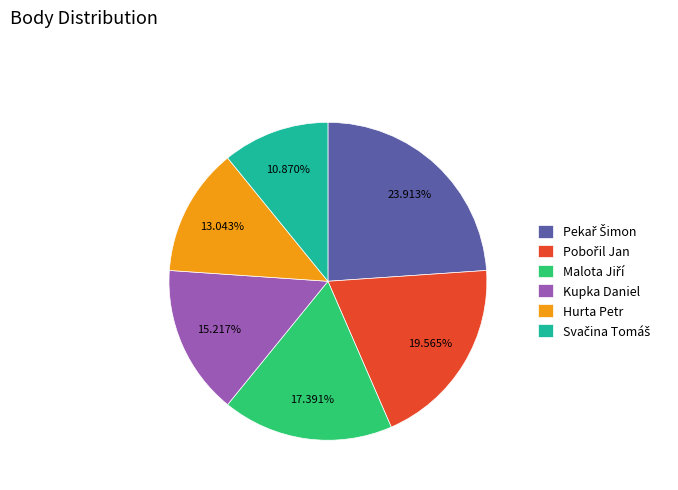

Does Kupka Daniel account for over 50% of the chart?

No